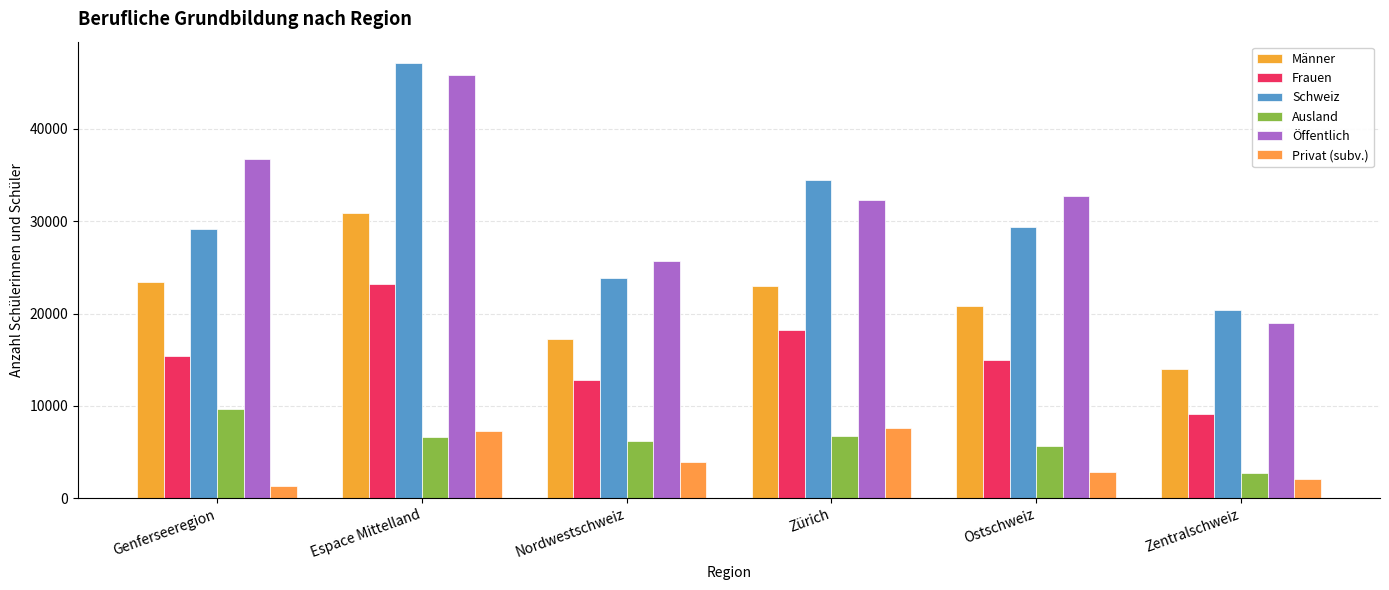

True or false: Schweiz has a value of 34417 at Zürich.

True